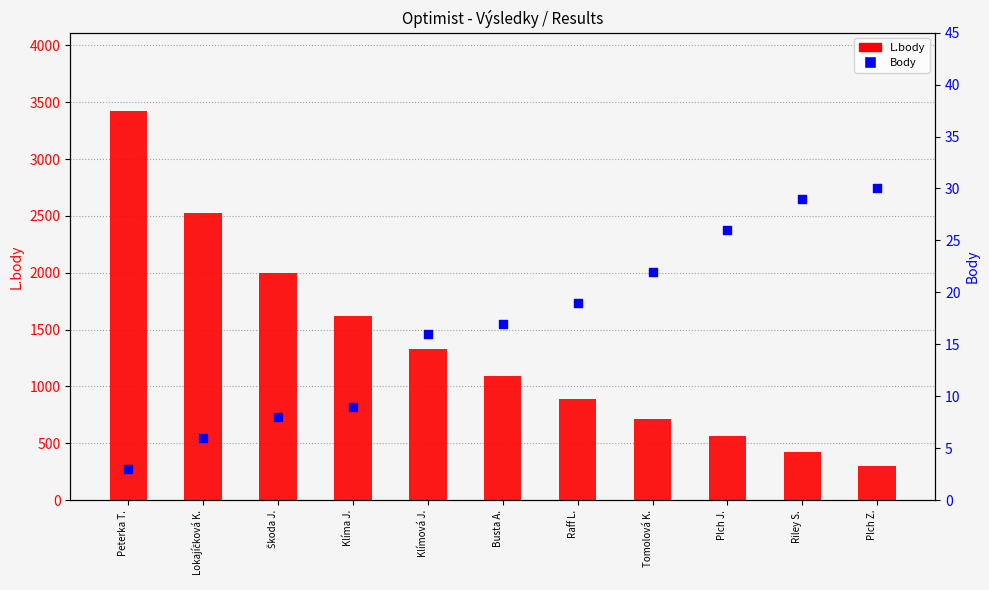

What are all the series names shown in the legend?

L.body, Body